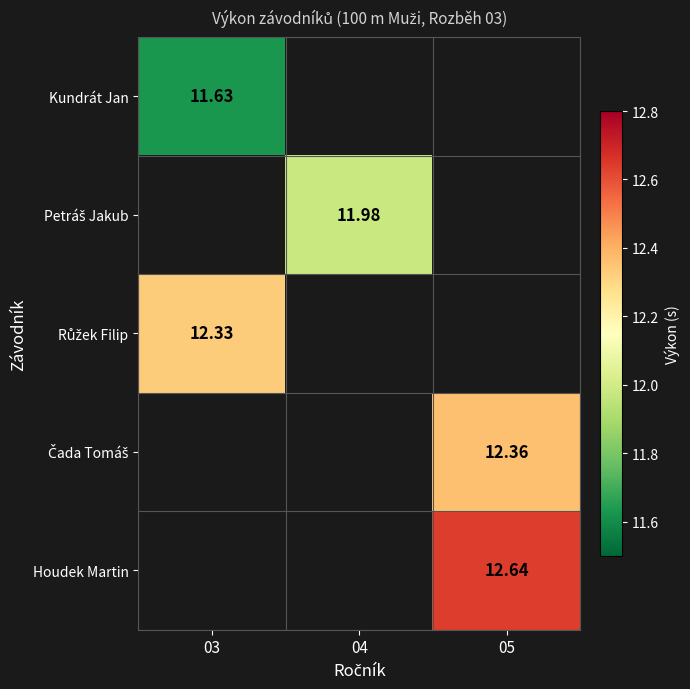

How many categories are shown in the chart?

3